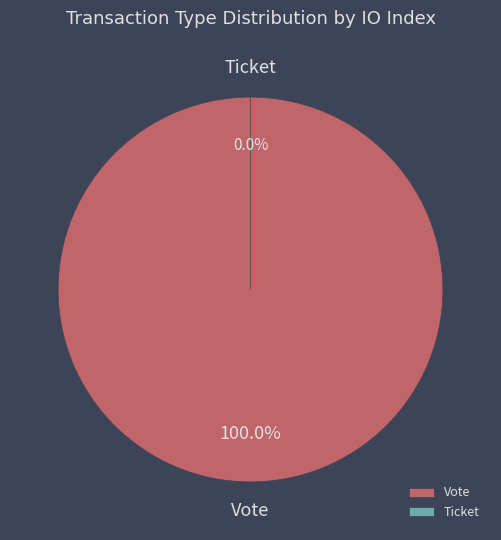

Which category has the biggest portion of the pie?

Vote